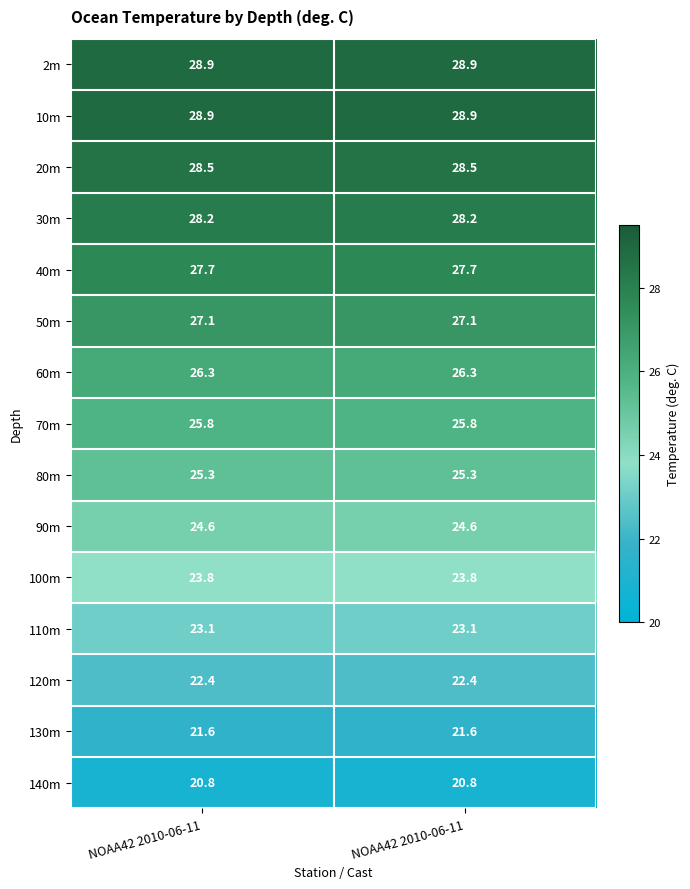

Reading left to right, what are all the values shown in this chart?

2m: NOAA42 2010-06-11=28.9	NOAA42 2010-06-11=28.9
10m: NOAA42 2010-06-11=28.9	NOAA42 2010-06-11=28.9
20m: NOAA42 2010-06-11=28.5	NOAA42 2010-06-11=28.5
30m: NOAA42 2010-06-11=28.2	NOAA42 2010-06-11=28.2
40m: NOAA42 2010-06-11=27.7	NOAA42 2010-06-11=27.7
50m: NOAA42 2010-06-11=27.1	NOAA42 2010-06-11=27.1
60m: NOAA42 2010-06-11=26.3	NOAA42 2010-06-11=26.3
70m: NOAA42 2010-06-11=25.8	NOAA42 2010-06-11=25.8
80m: NOAA42 2010-06-11=25.3	NOAA42 2010-06-11=25.3
90m: NOAA42 2010-06-11=24.6	NOAA42 2010-06-11=24.6
100m: NOAA42 2010-06-11=23.8	NOAA42 2010-06-11=23.8
110m: NOAA42 2010-06-11=23.1	NOAA42 2010-06-11=23.1
120m: NOAA42 2010-06-11=22.4	NOAA42 2010-06-11=22.4
130m: NOAA42 2010-06-11=21.6	NOAA42 2010-06-11=21.6
140m: NOAA42 2010-06-11=20.8	NOAA42 2010-06-11=20.8